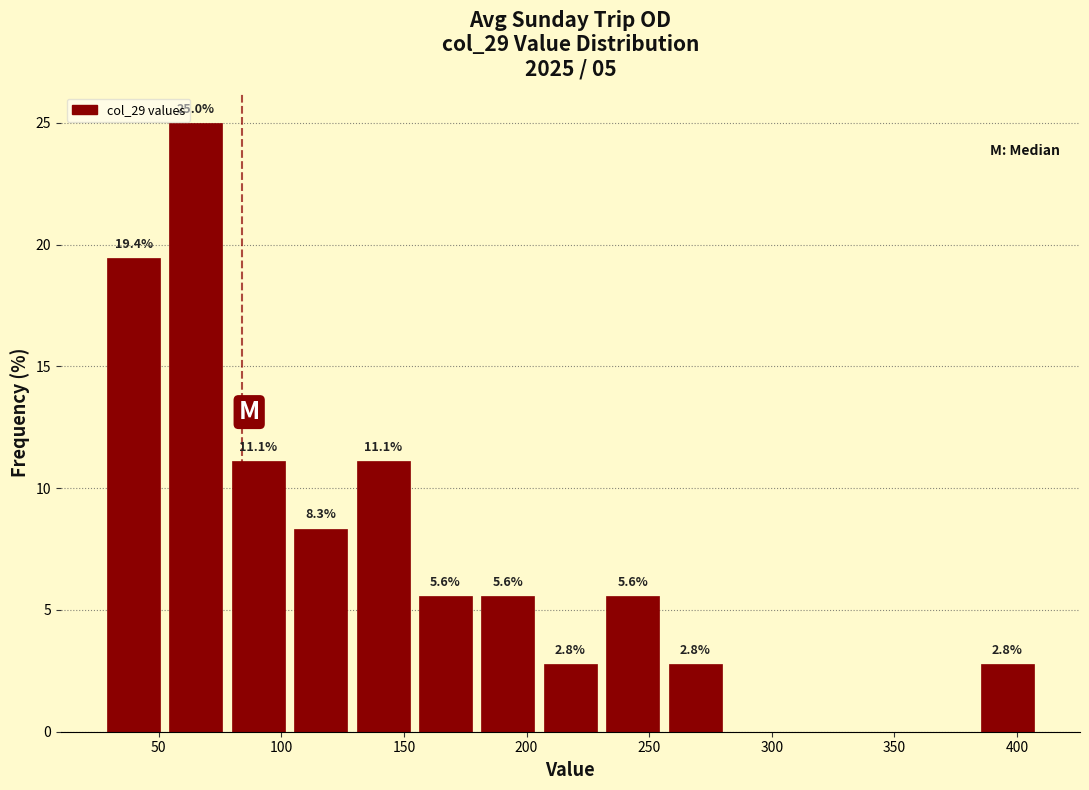

Which range on the x-axis has the tallest bar?

50 to 80